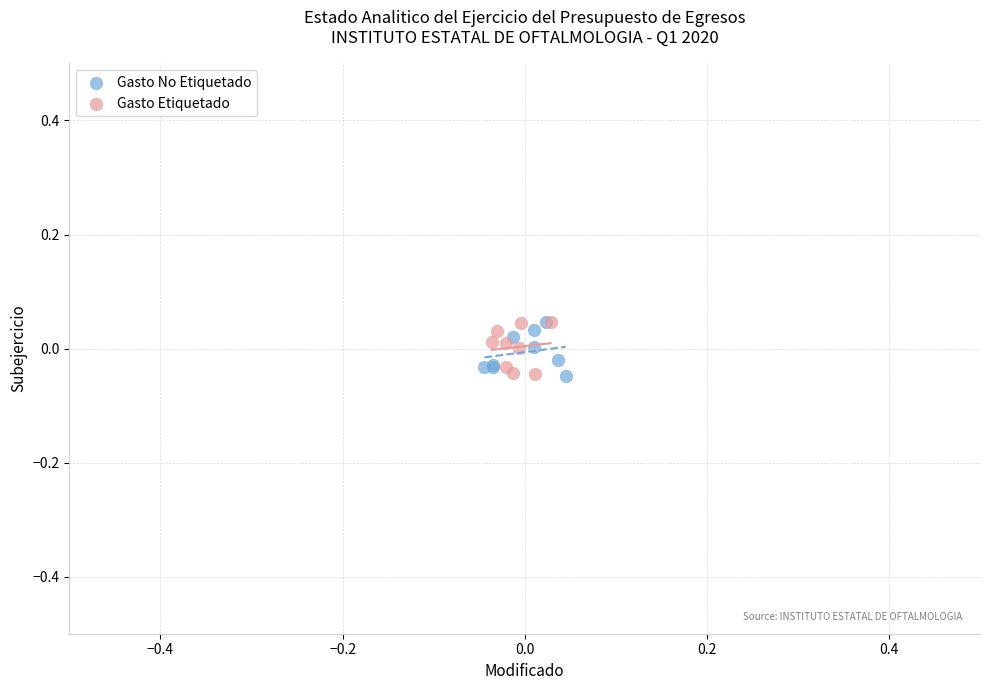

What are all the series names shown in the legend?

Gasto No Etiquetado, Gasto Etiquetado